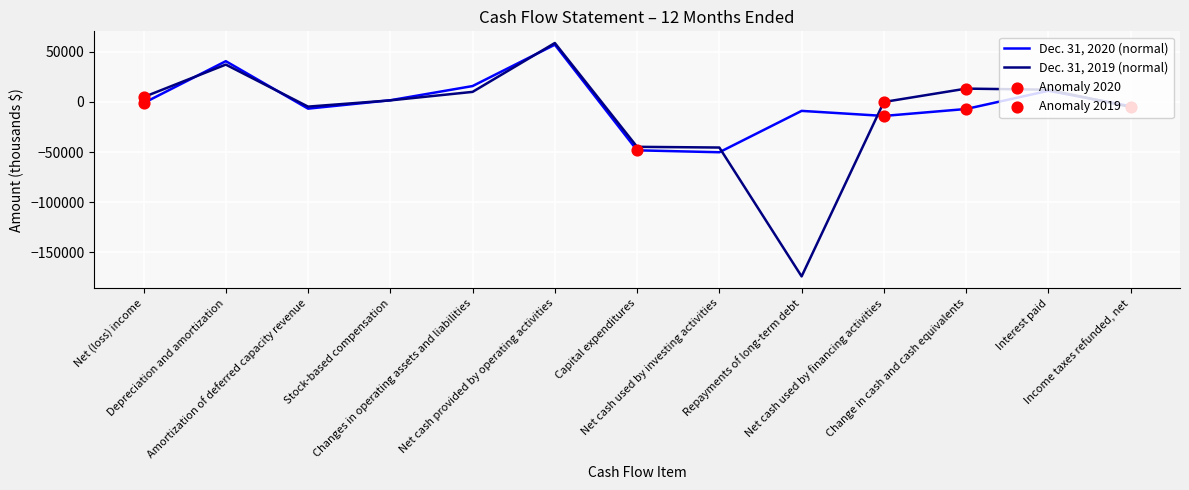

Which series has the largest total across all categories?

Dec. 31, 2020 (normal)